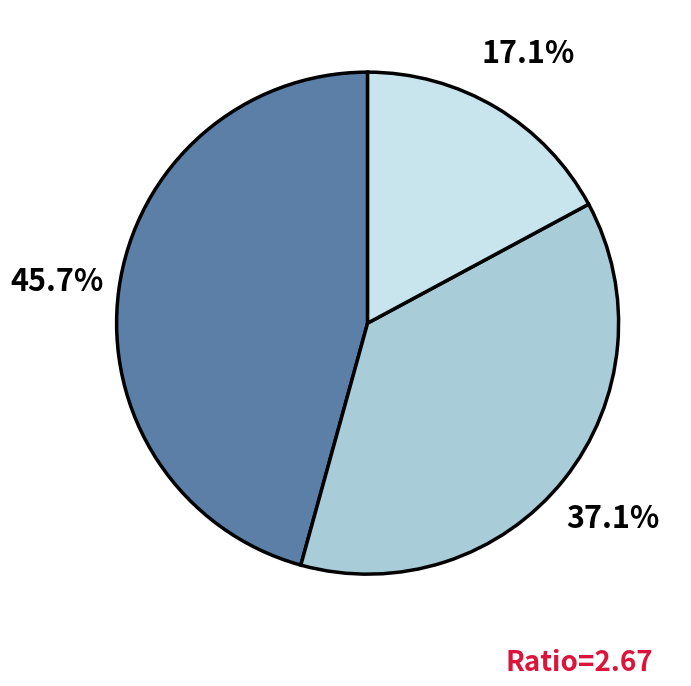

Does any single category account for the majority?

No